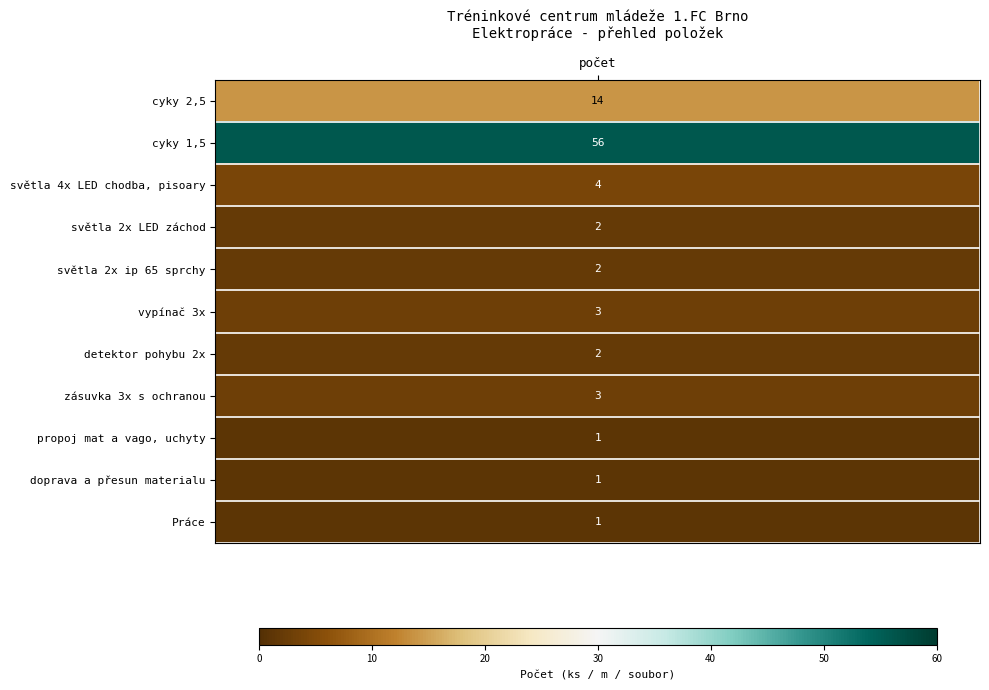

How many data points in světla 4x LED chodba, pisoary are above 0?

1